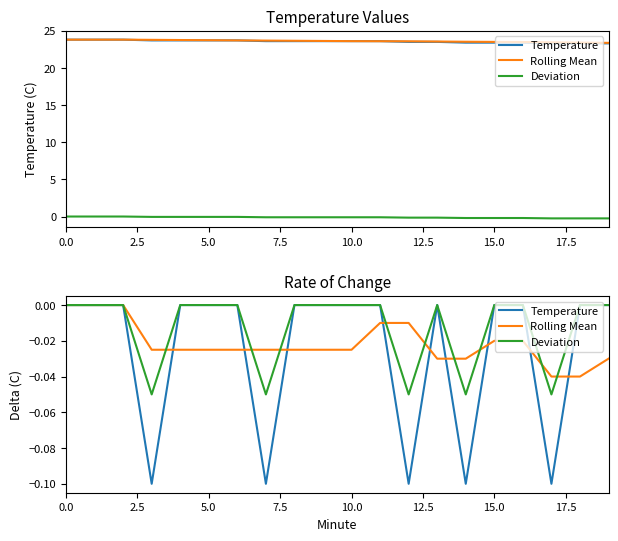

What is the minimum value shown in the chart?

-0.1